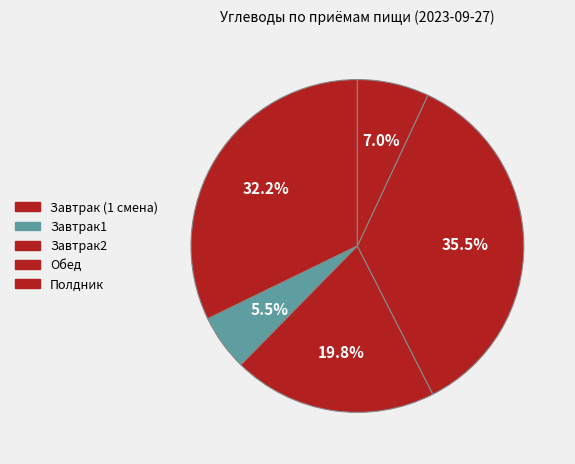

Is Завтрак (1 смена) the majority of the pie?

No